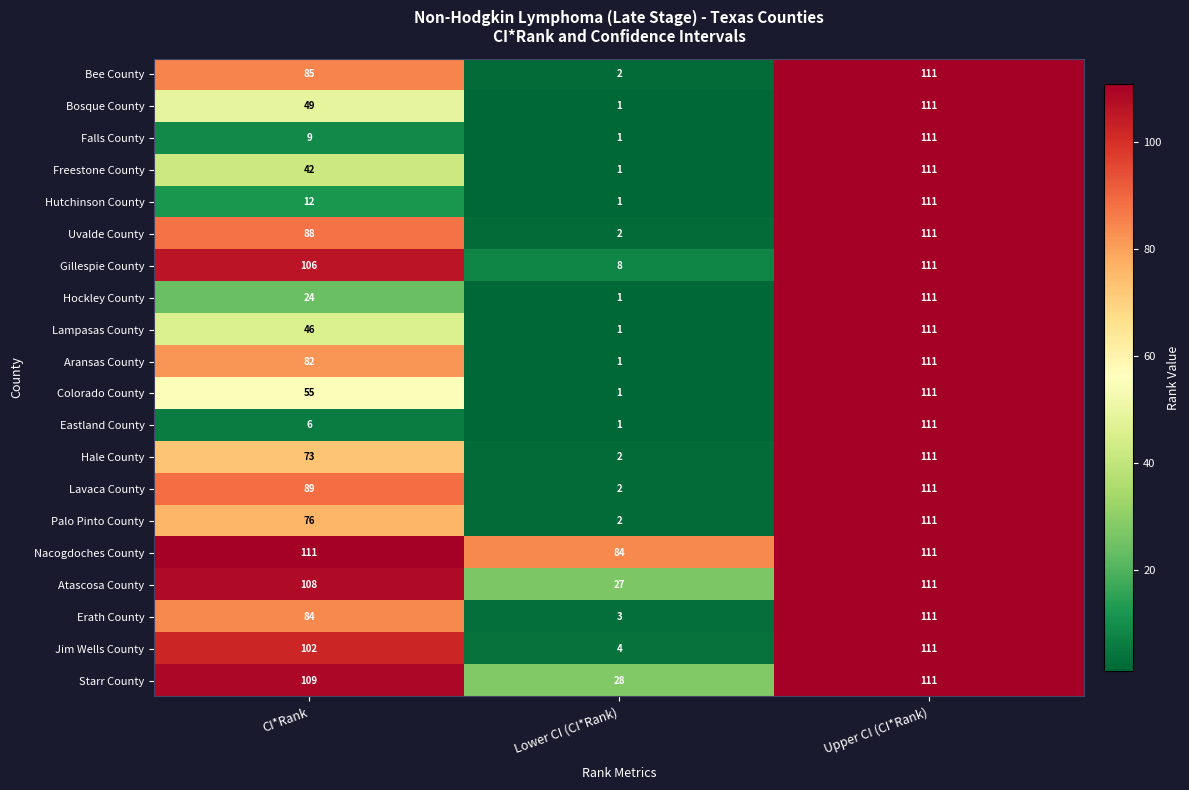

What is the difference between the highest and lowest values at Lower CI (CI*Rank)?

83